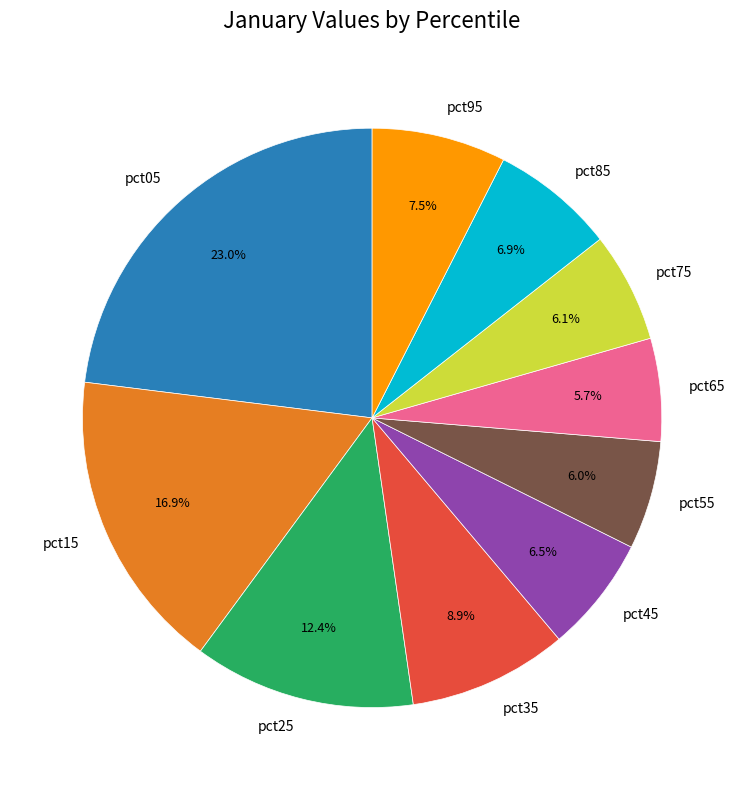

Which slice is the largest?

pct05